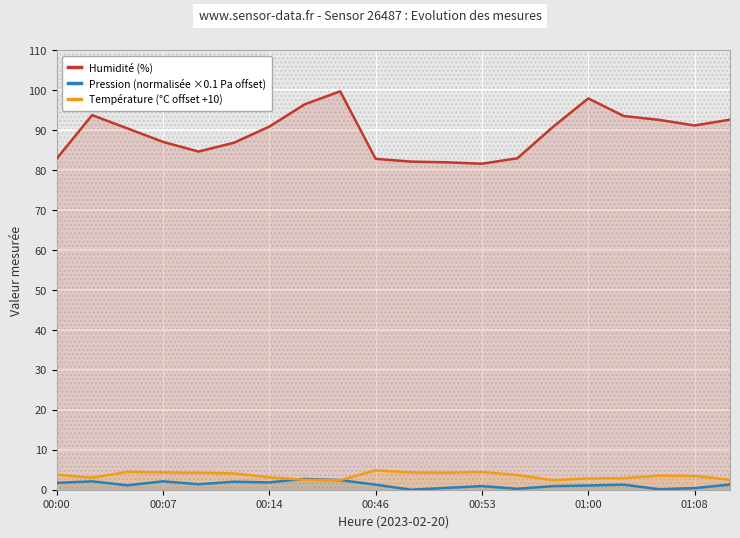

How many distinct data groups are displayed?

3